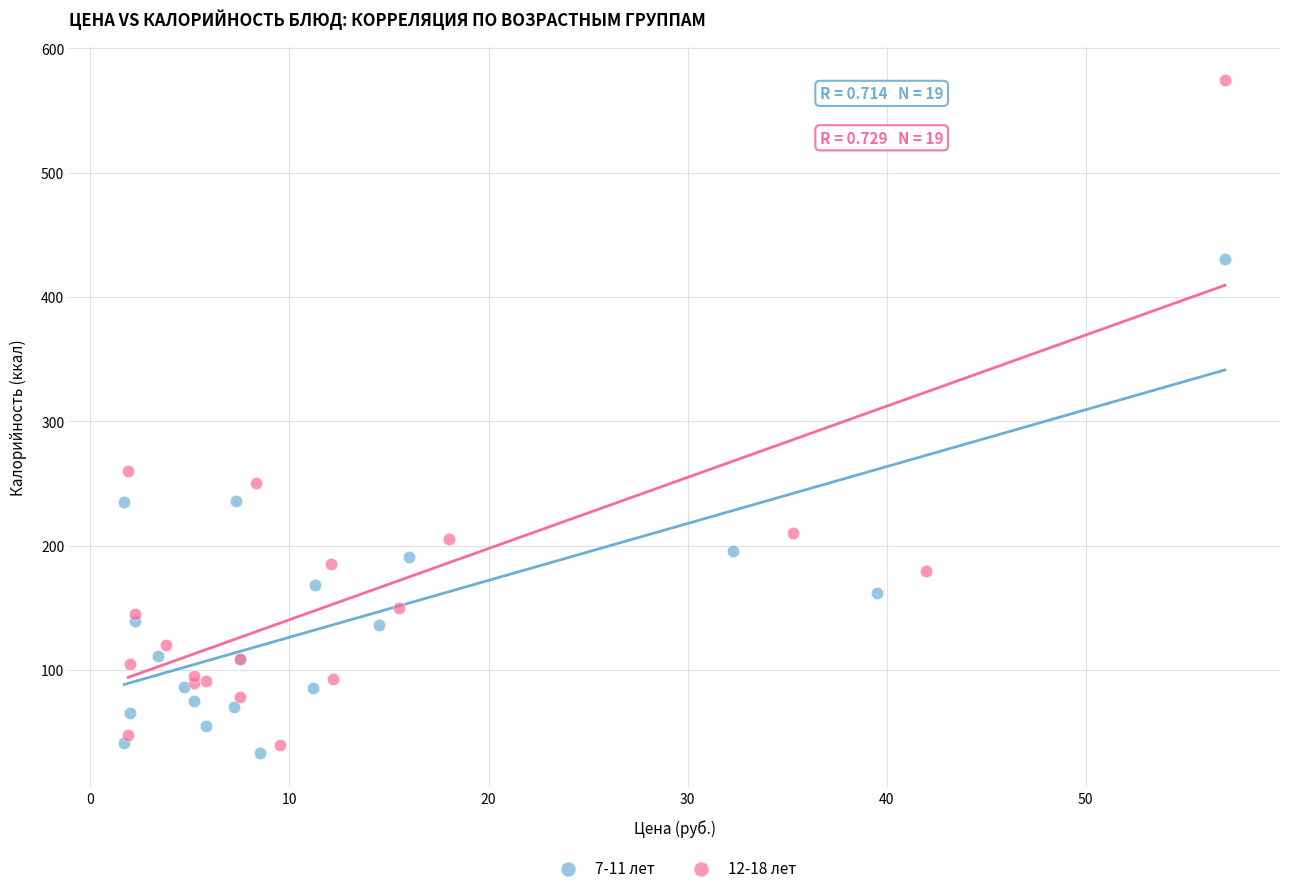

What are all the series names shown in the legend?

7-11 лет, 12-18 лет